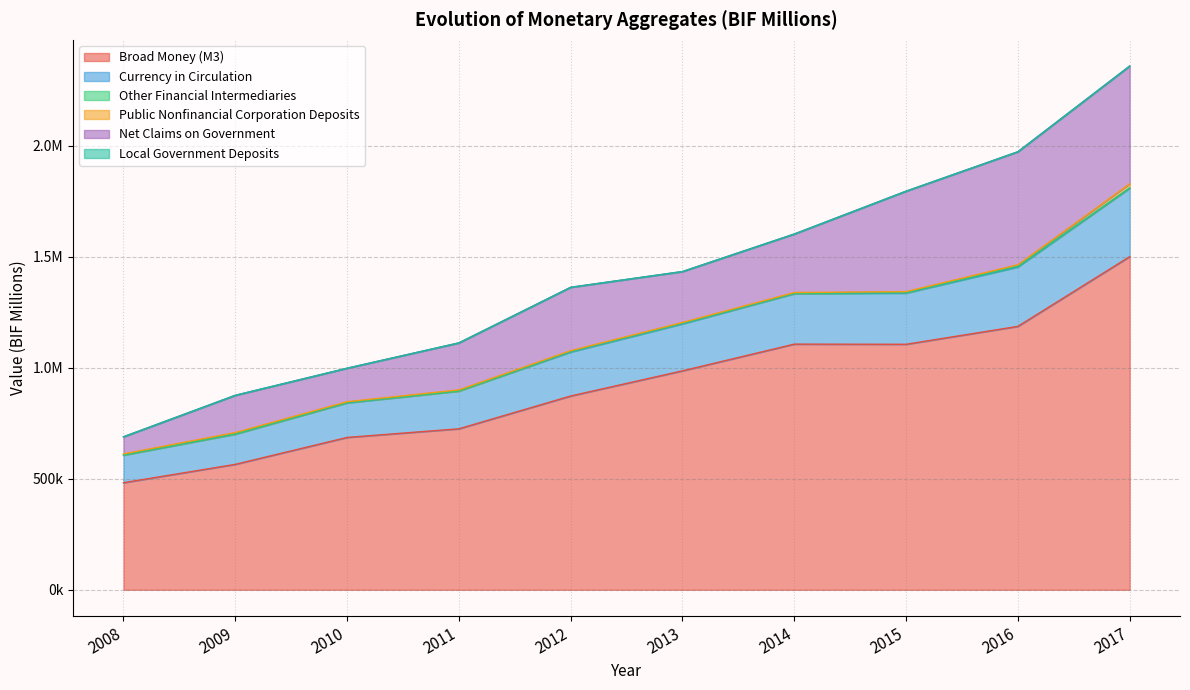

True or false: Broad Money (M3) and Currency in Circulation intersect in this chart.

False